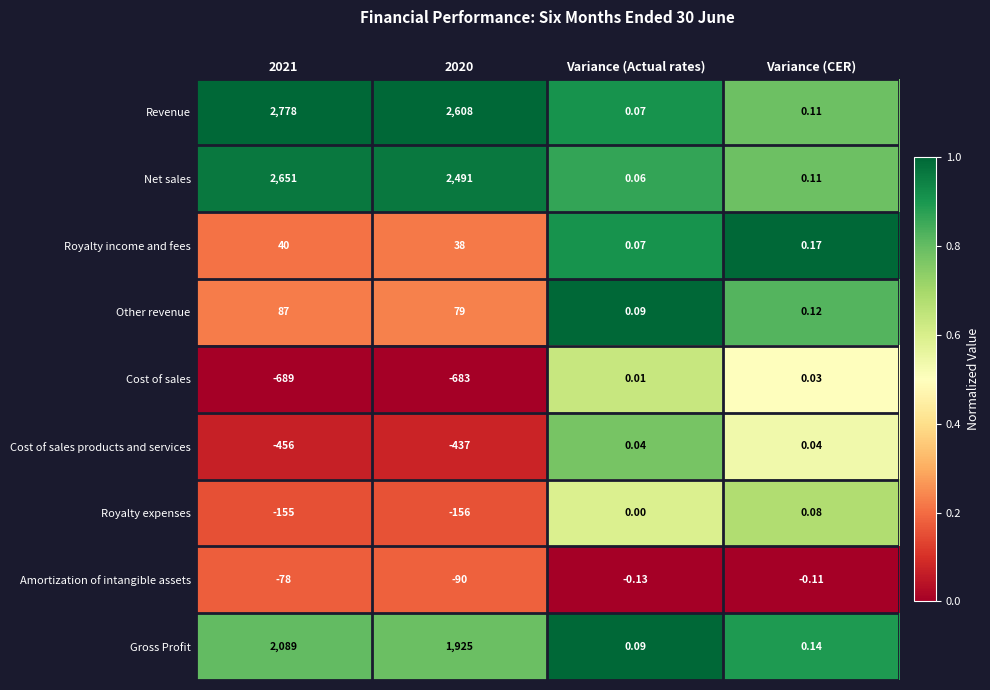

List the series in order of their peak value, lowest first.

Amortization of intangible assets, Cost of sales, Cost of sales products and services, Royalty expenses, Royalty income and fees, Other revenue, Gross Profit, Net sales, Revenue